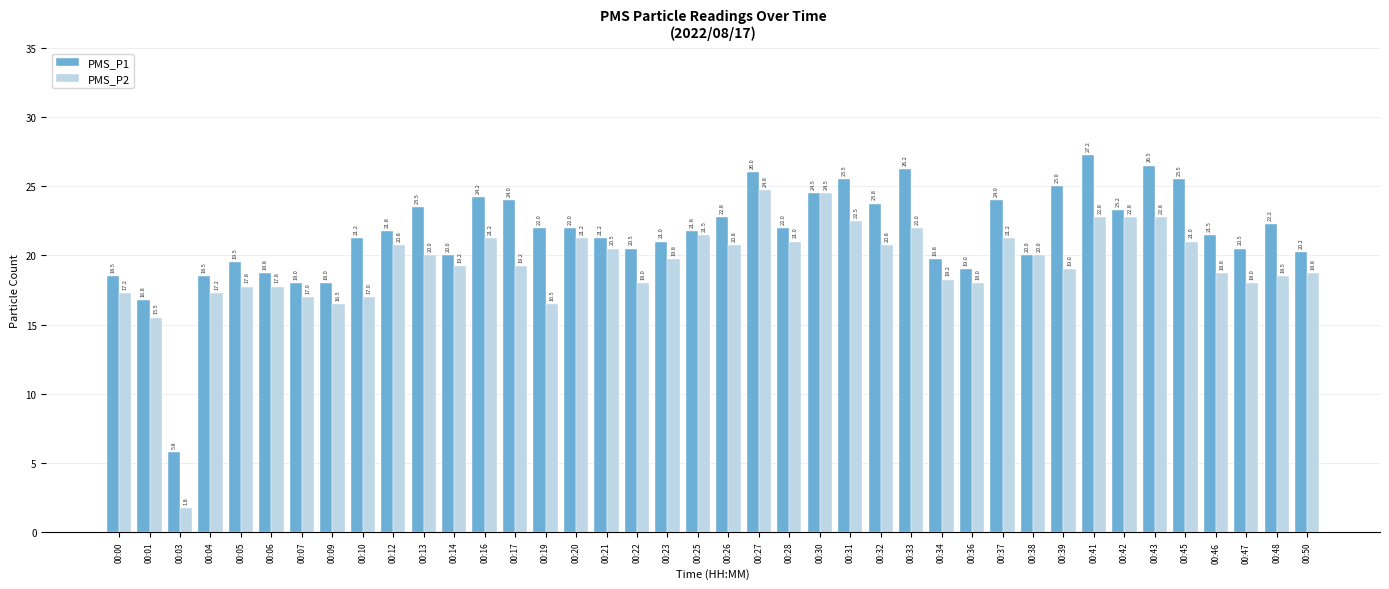

The value of PMS_P2 at 00:05 is 4.2. True or false?

False